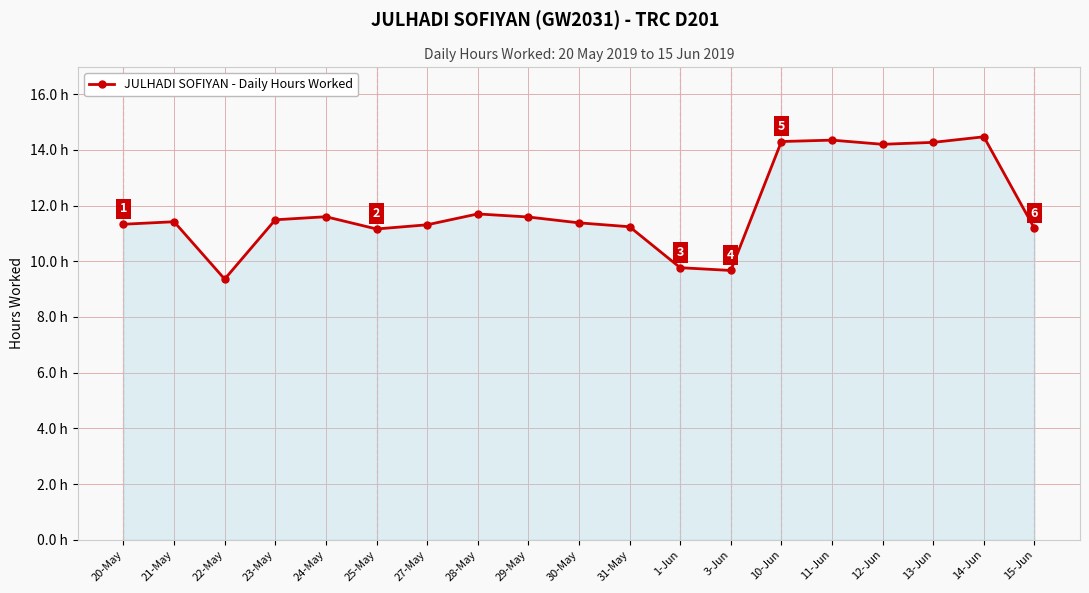

Does the chart have visible grid lines?

Yes